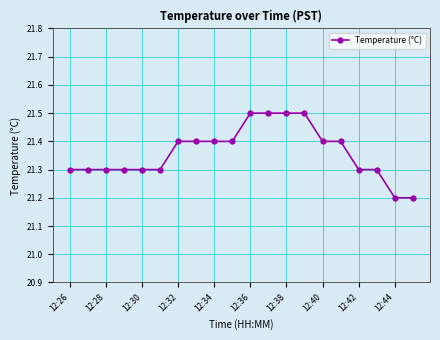

What is the value of the 4th point from the left?

21.3